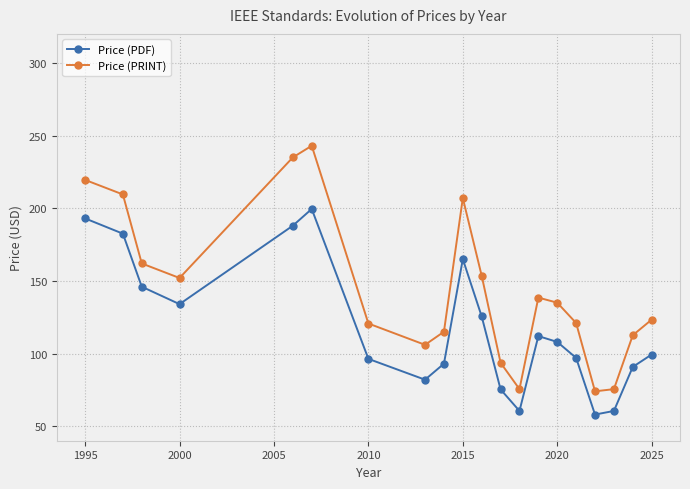

True or false: Price (PDF) and Price (PRINT) intersect in this chart.

False